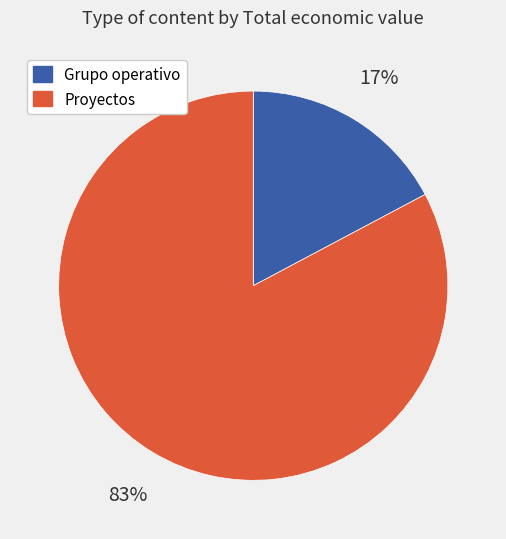

Is it true that Grupo operativo is 12% of the pie?

False